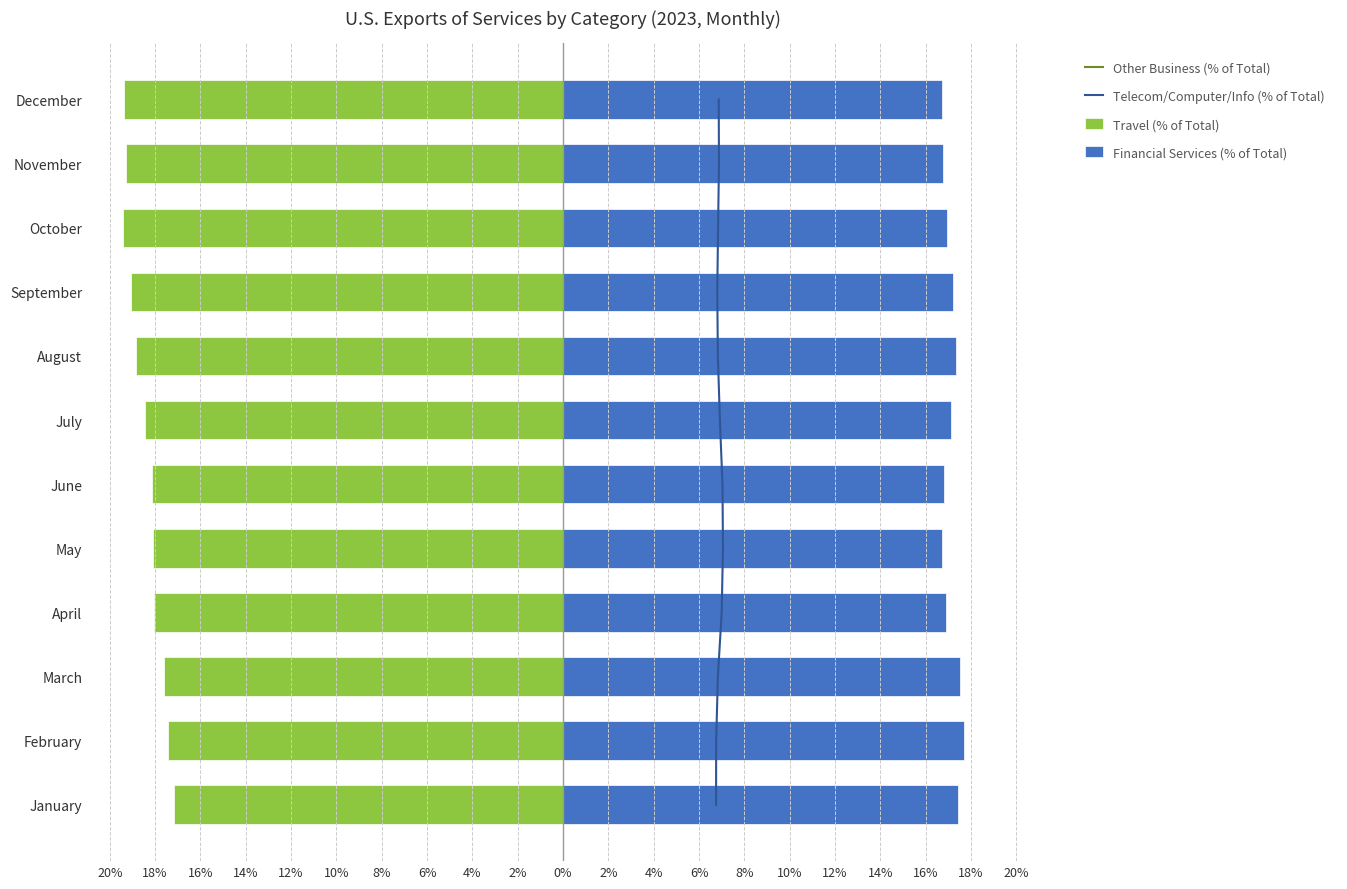

How many distinct data groups are displayed?

4